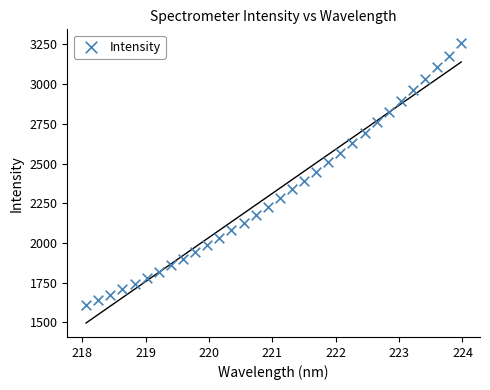

What is the range of X values (max minus min)?

5.9